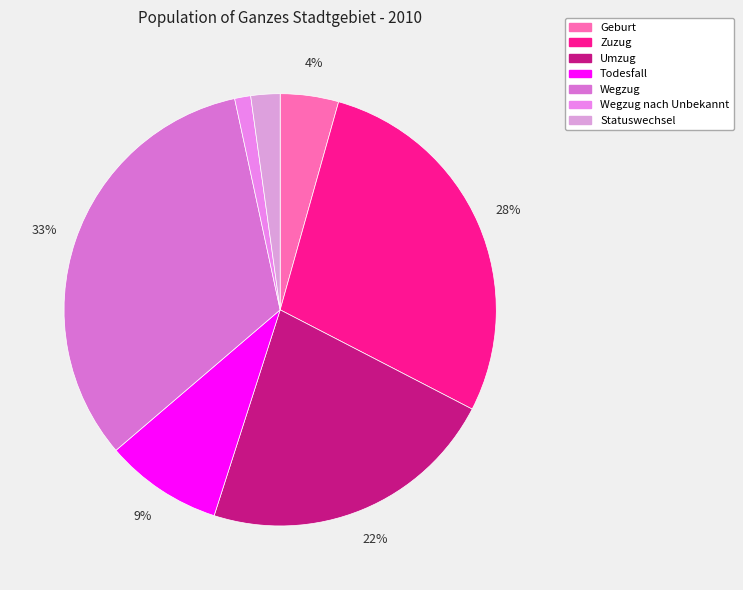

What is the smallest slice in the pie chart?

Wegzug nach Unbekannt